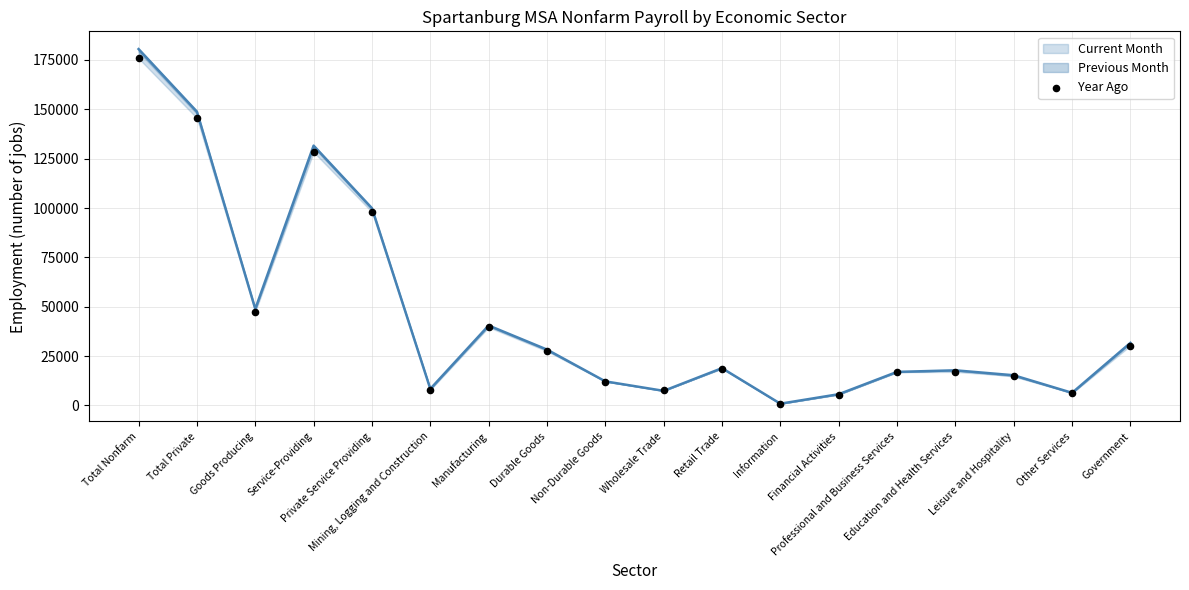

Between Information and Non-Durable Goods, which is larger?

Non-Durable Goods